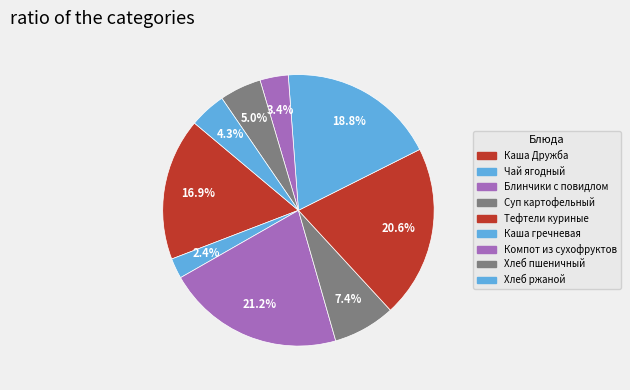

To the nearest percent, what is the average slice percentage?

11%